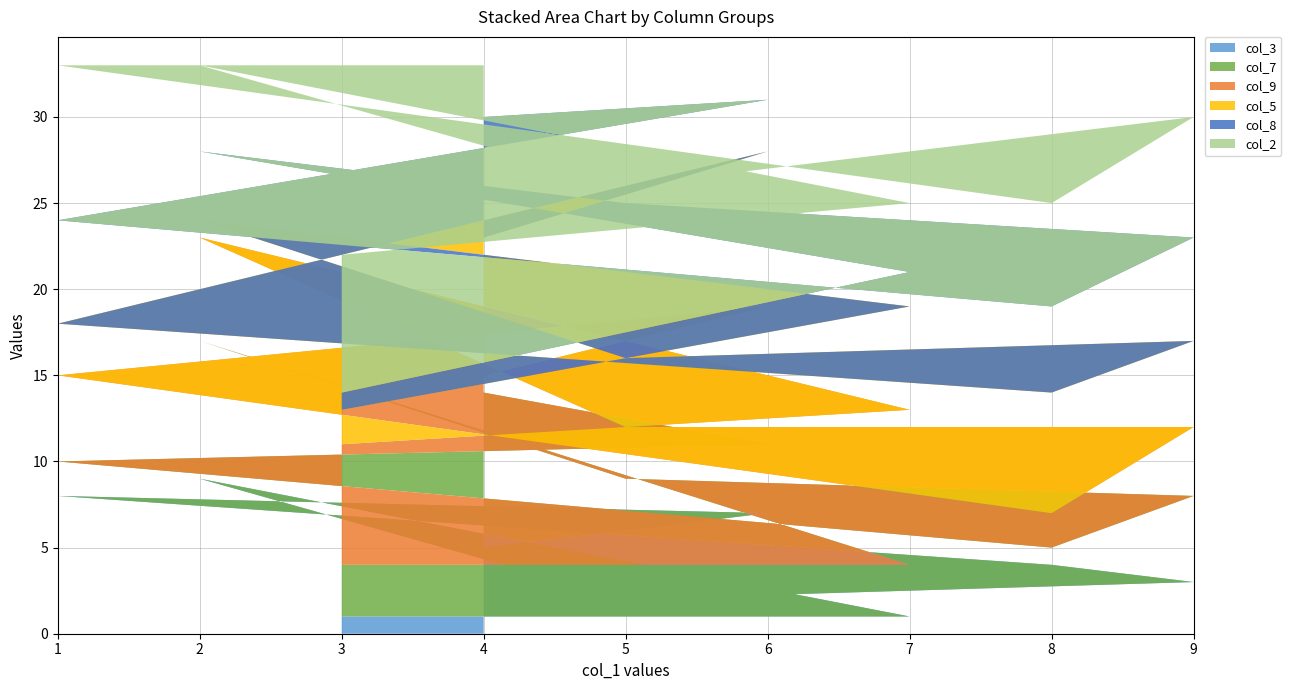

Reading right to left, list all the values displayed in this chart.

col_3: 4=5	6=7	1=8	8=4	9=3	5=2	2=9	7=1	3=1
col_7: 4=9	6=4	1=2	8=1	9=5	5=7	2=8	7=3	3=3
col_9: 4=1	6=8	1=5	8=2	9=4	5=3	2=6	7=9	3=7
col_5: 4=8	6=9	1=3	8=7	9=5	5=4	2=1	7=6	3=2
col_8: 4=7	6=3	1=6	8=5	9=6	5=9	2=4	7=2	3=1
col_2: 4=3	6=2	1=9	8=6	9=7	5=1	2=5	7=4	3=8